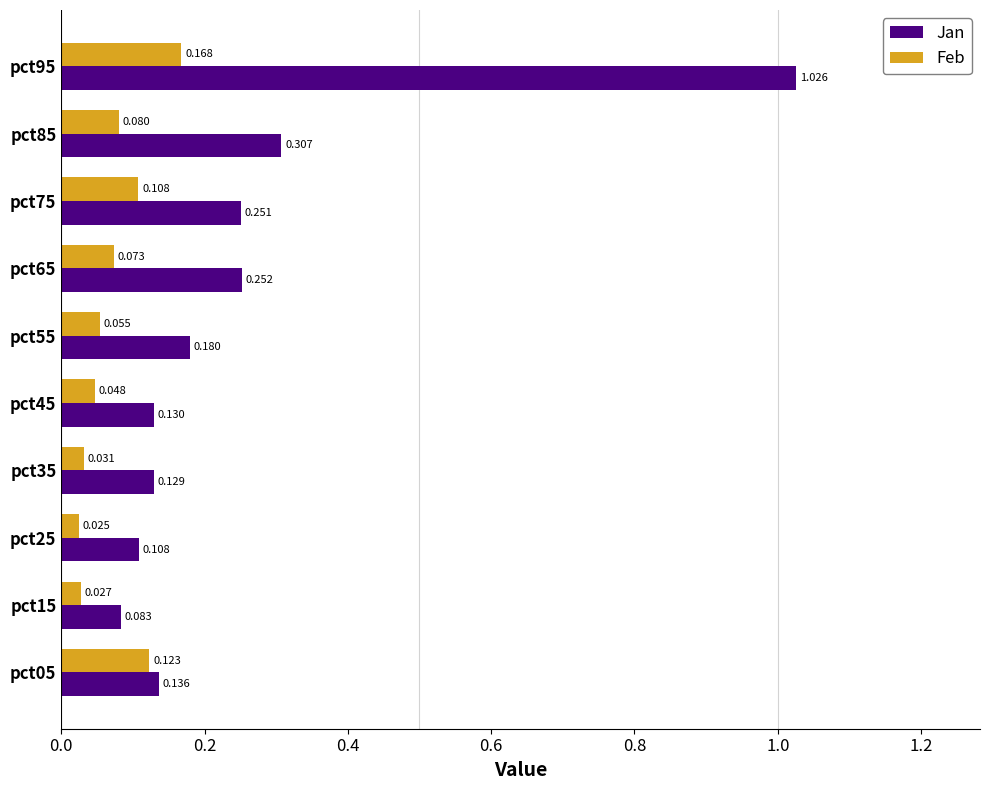

Rank the series by their maximum value, from lowest to highest.

Feb, Jan